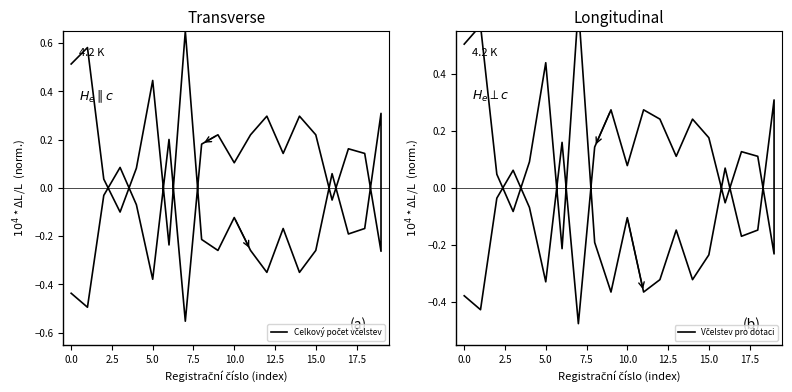

At which category does Celkový počet včelstev reach its first local valley?

5.0